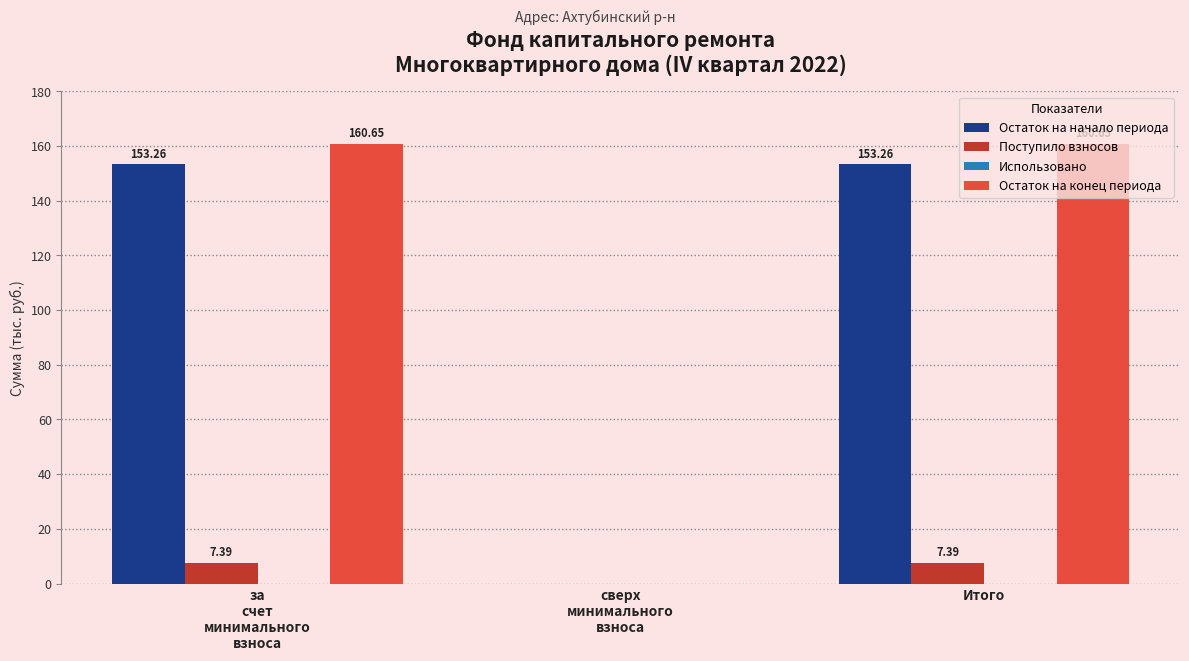

Which series has the largest total across all categories?

Остаток на конец периода